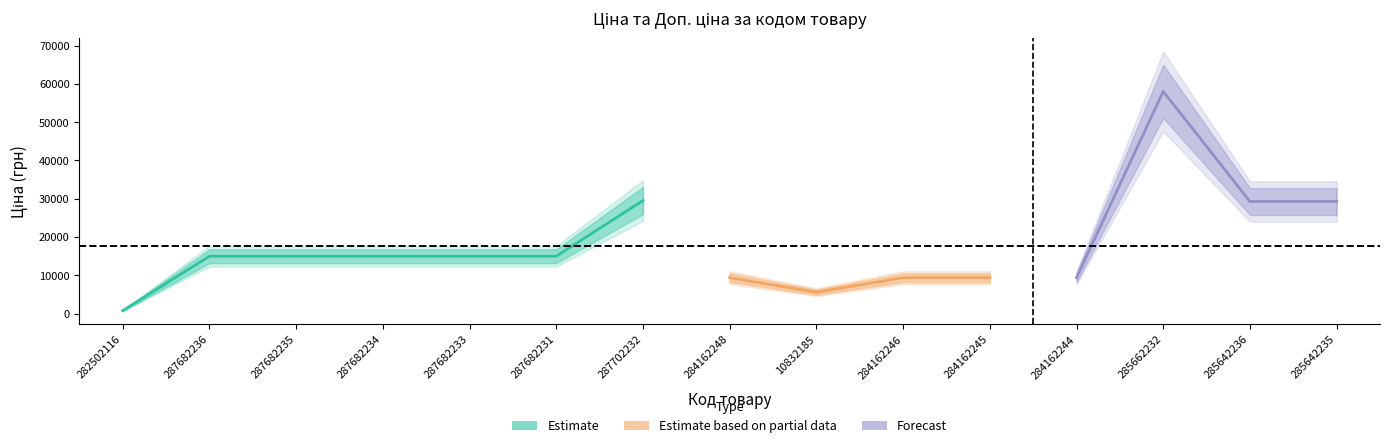

Which has a higher value, 285642236 or 285642235?

285642236